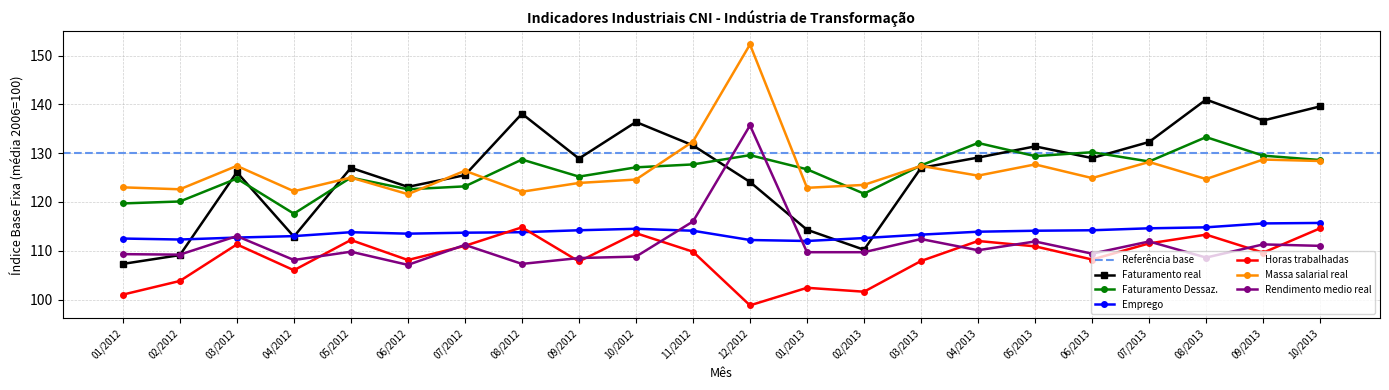

How many series are shown in this chart?

6